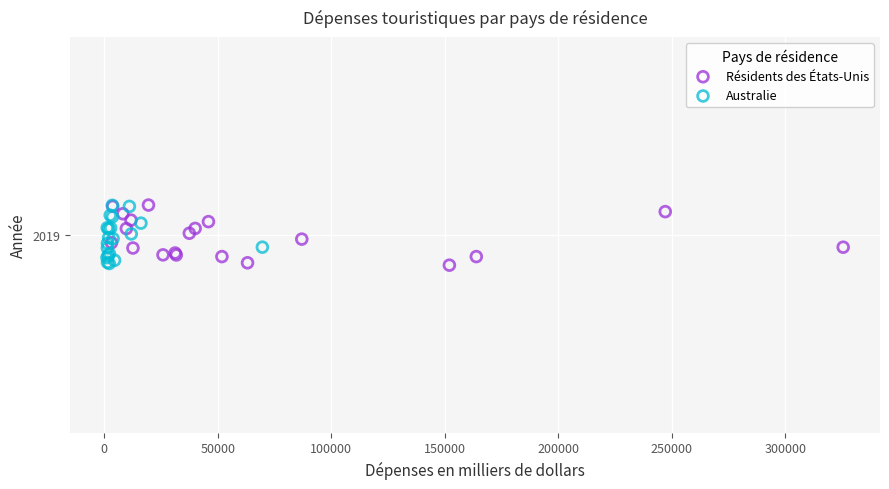

What are all the series names shown in the legend?

Résidents des États-Unis, Australie